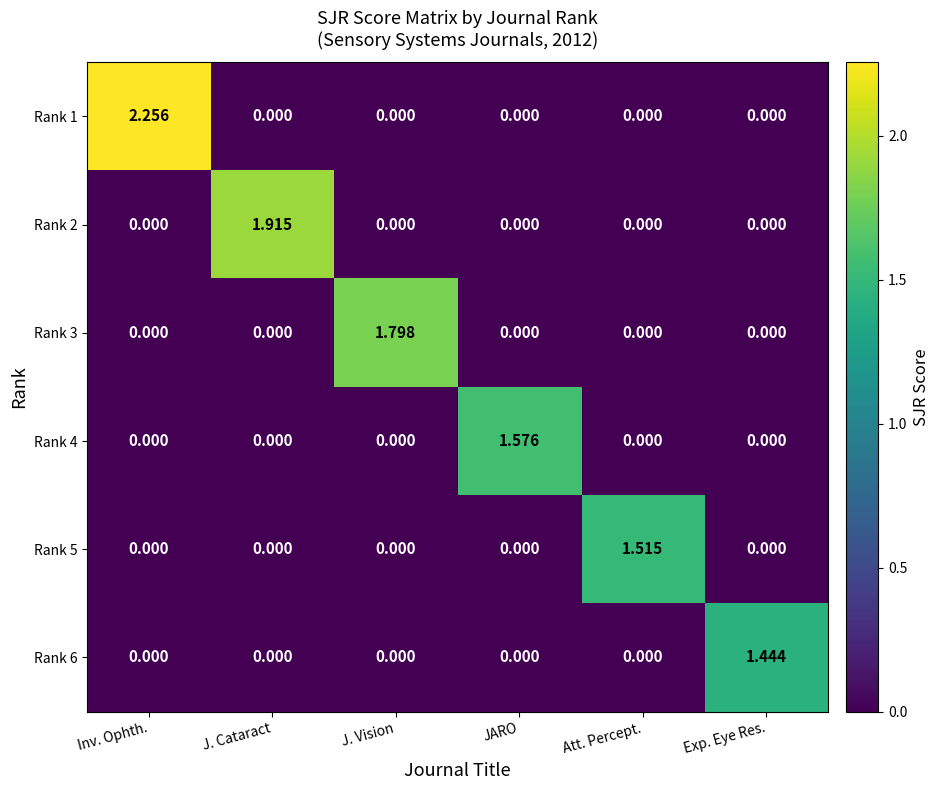

How many distinct data groups are displayed?

6